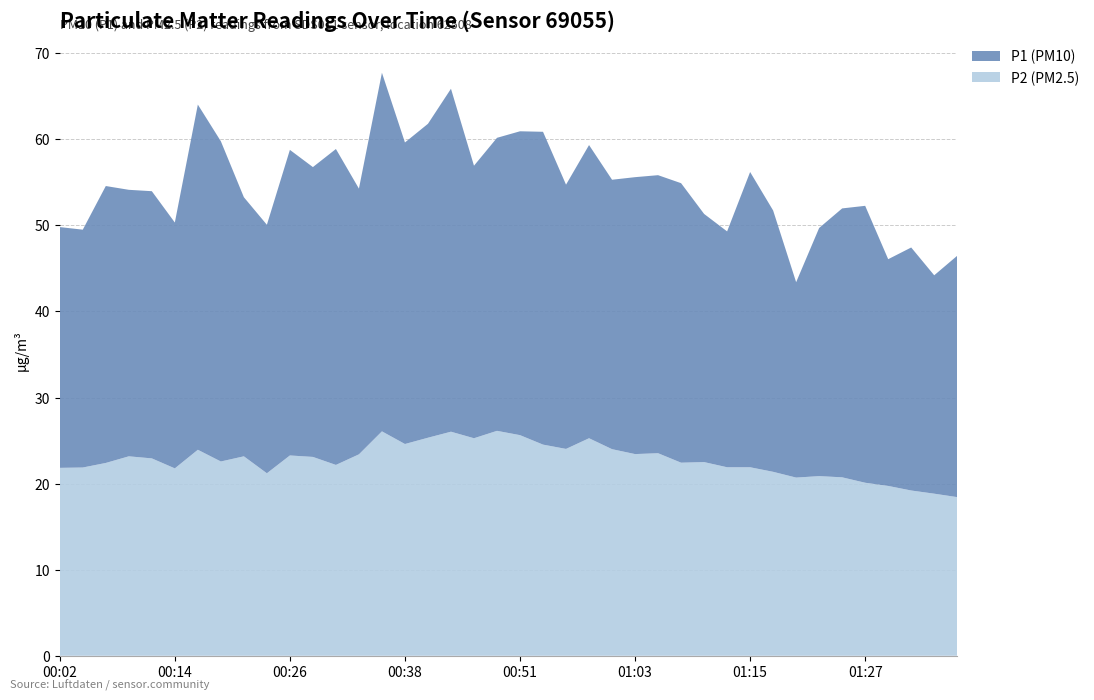

Reading right to left, extract all data points from this chart.

P1: 46.5	44.2	47.4	46.1	52.3	52.0	49.7	43.4	51.7	56.2	49.3	51.3	54.9	55.8	55.6	55.3	59.3	54.7	60.9	60.9	60.2	56.9	65.9	61.8	59.6	67.7	54.3	58.9	56.8	58.8	50.1	53.3	59.8	64.0	50.3	54.0	54.1	54.6	49.5	49.8
P2: 18.4	18.8	19.2	19.7	20.1	20.7	20.9	20.7	21.4	21.9	21.9	22.5	22.4	23.5	23.4	24.0	25.3	24.0	24.5	25.6	26.1	25.3	26.0	25.3	24.6	26.1	23.4	22.2	23.1	23.3	21.2	23.2	22.6	23.9	21.8	22.9	23.2	22.4	21.9	21.8